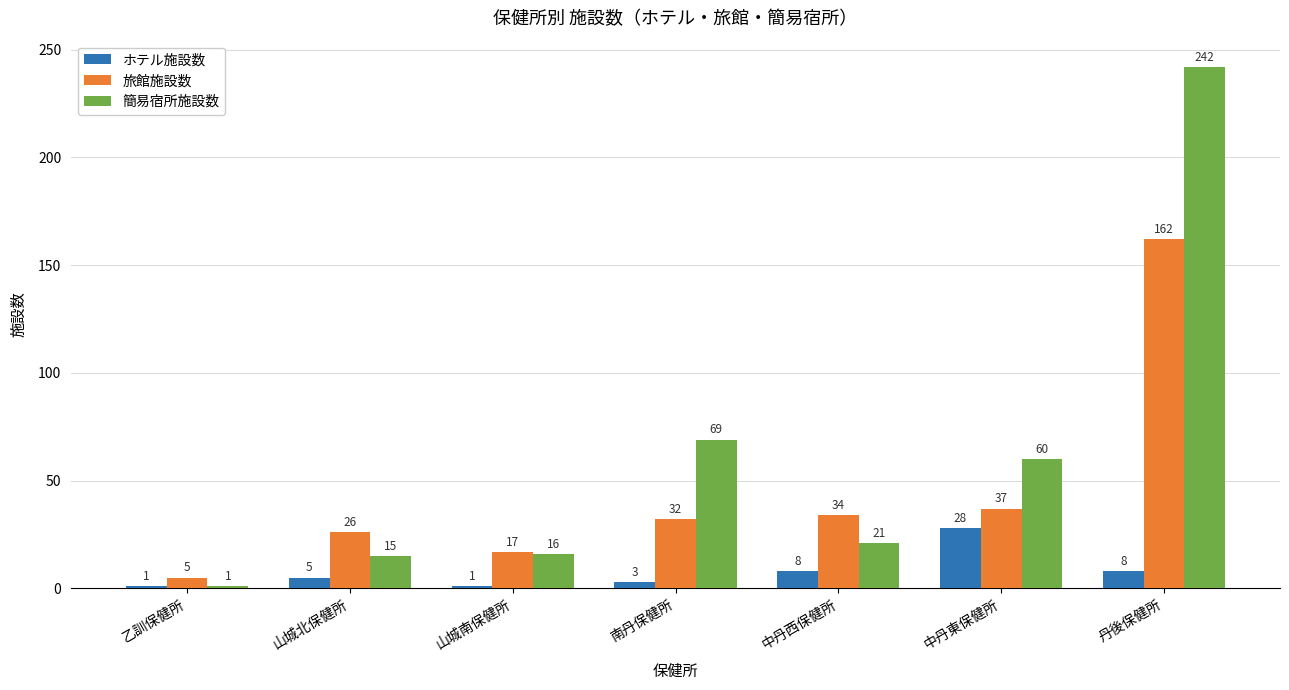

Which series has the largest total across all categories?

簡易宿所施設数